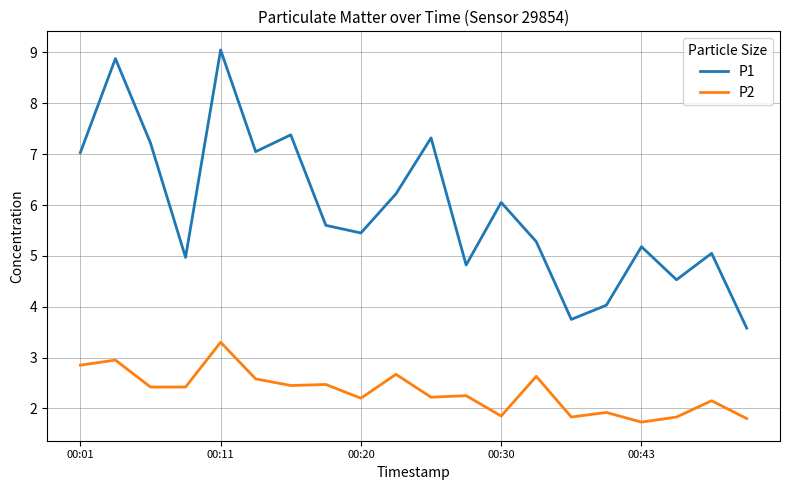

Which series has the largest range (max minus min)?

P1